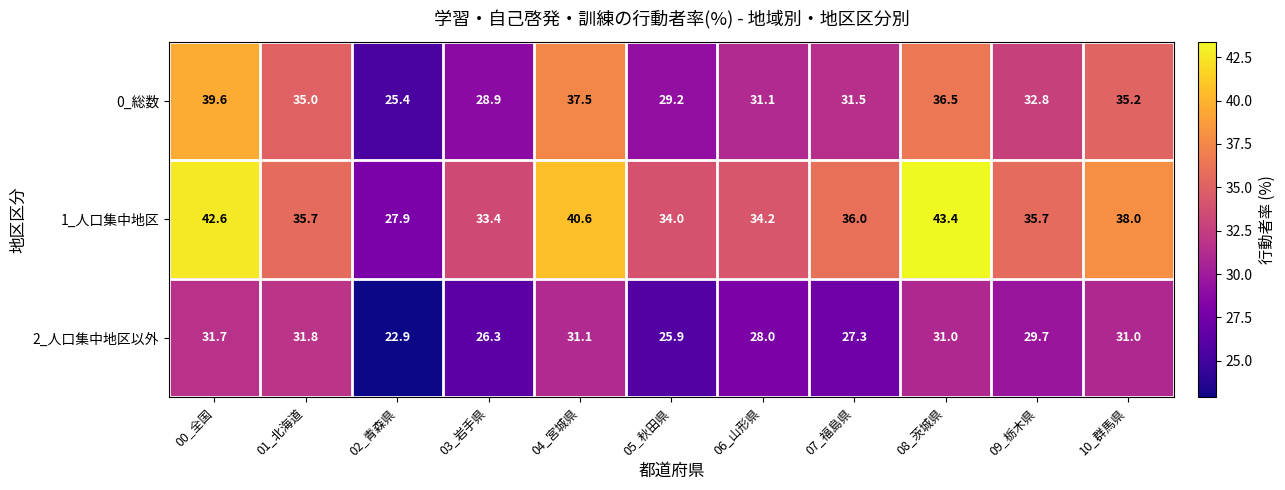

What is the approximate value of 0_総数 at 09_栃木県?

32.8